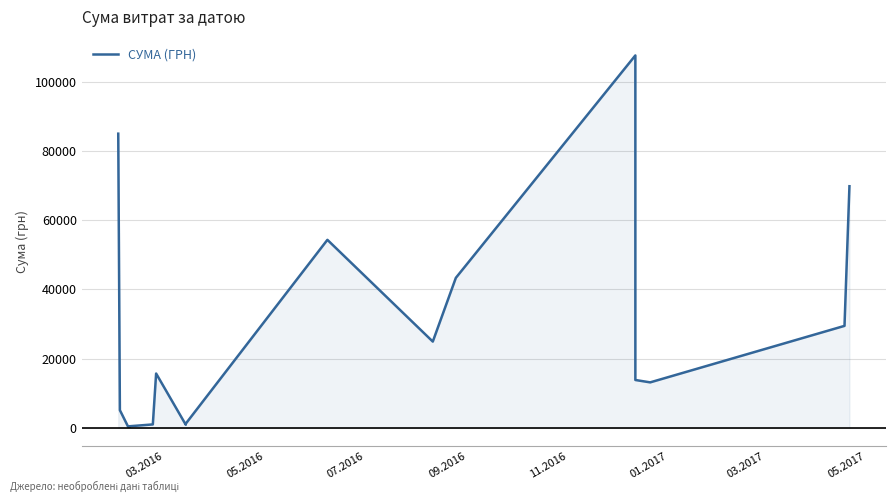

How many series are shown in this chart?

1